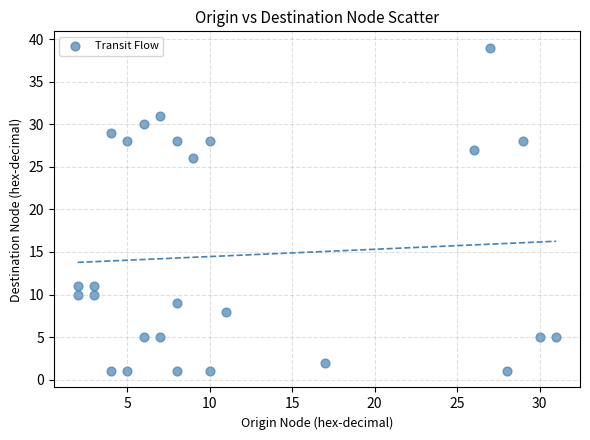

What is the range of X values (max minus min)?

29